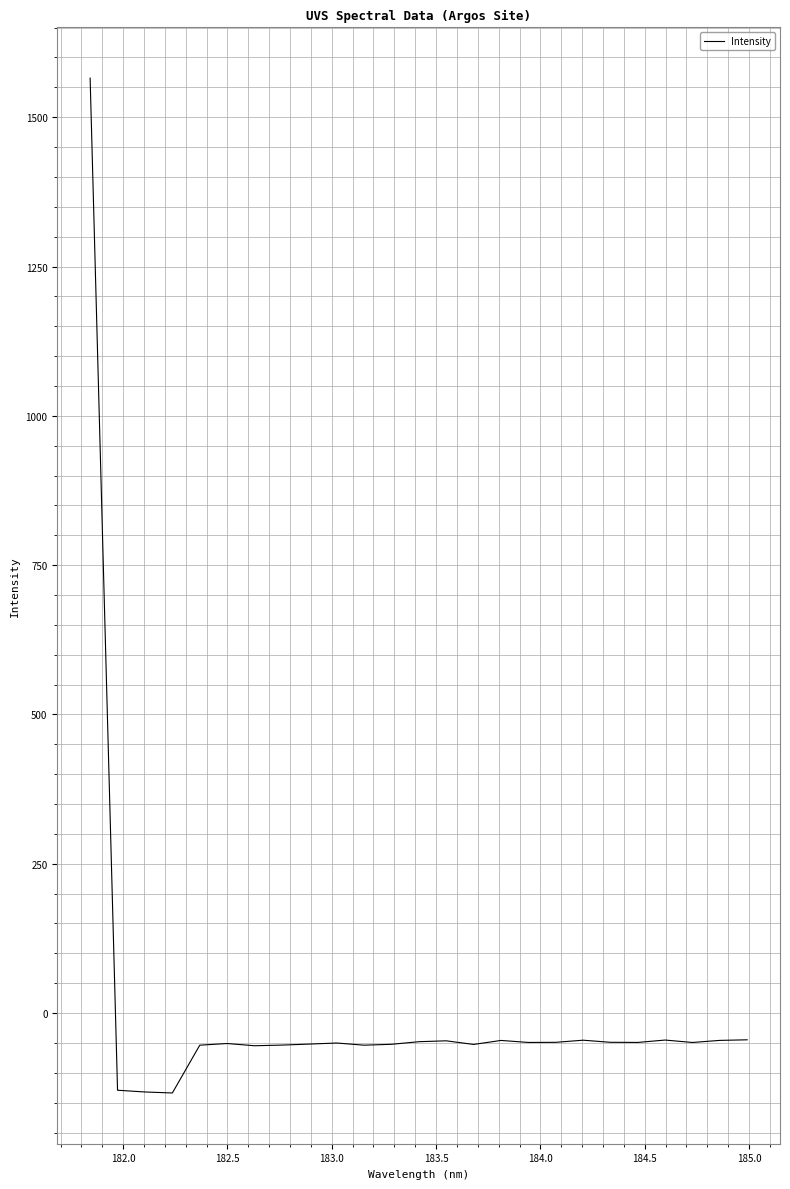

What is the difference between the maximum and minimum values?

1699.2